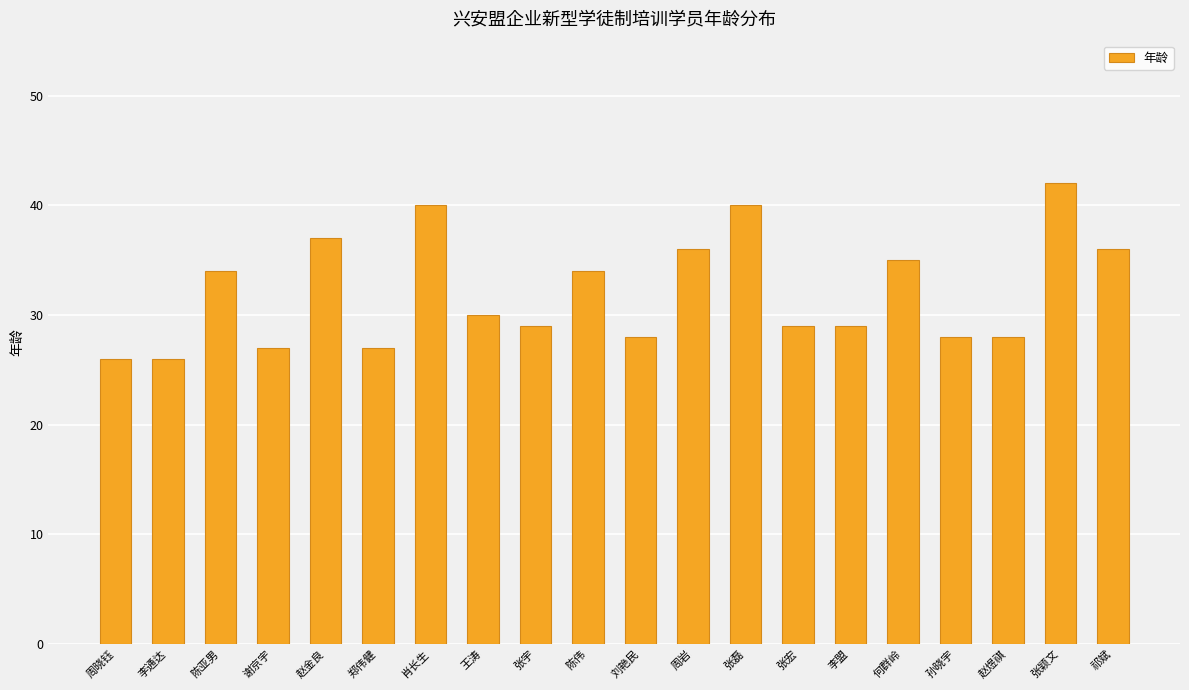

What position from the right is 郑伟健?

15